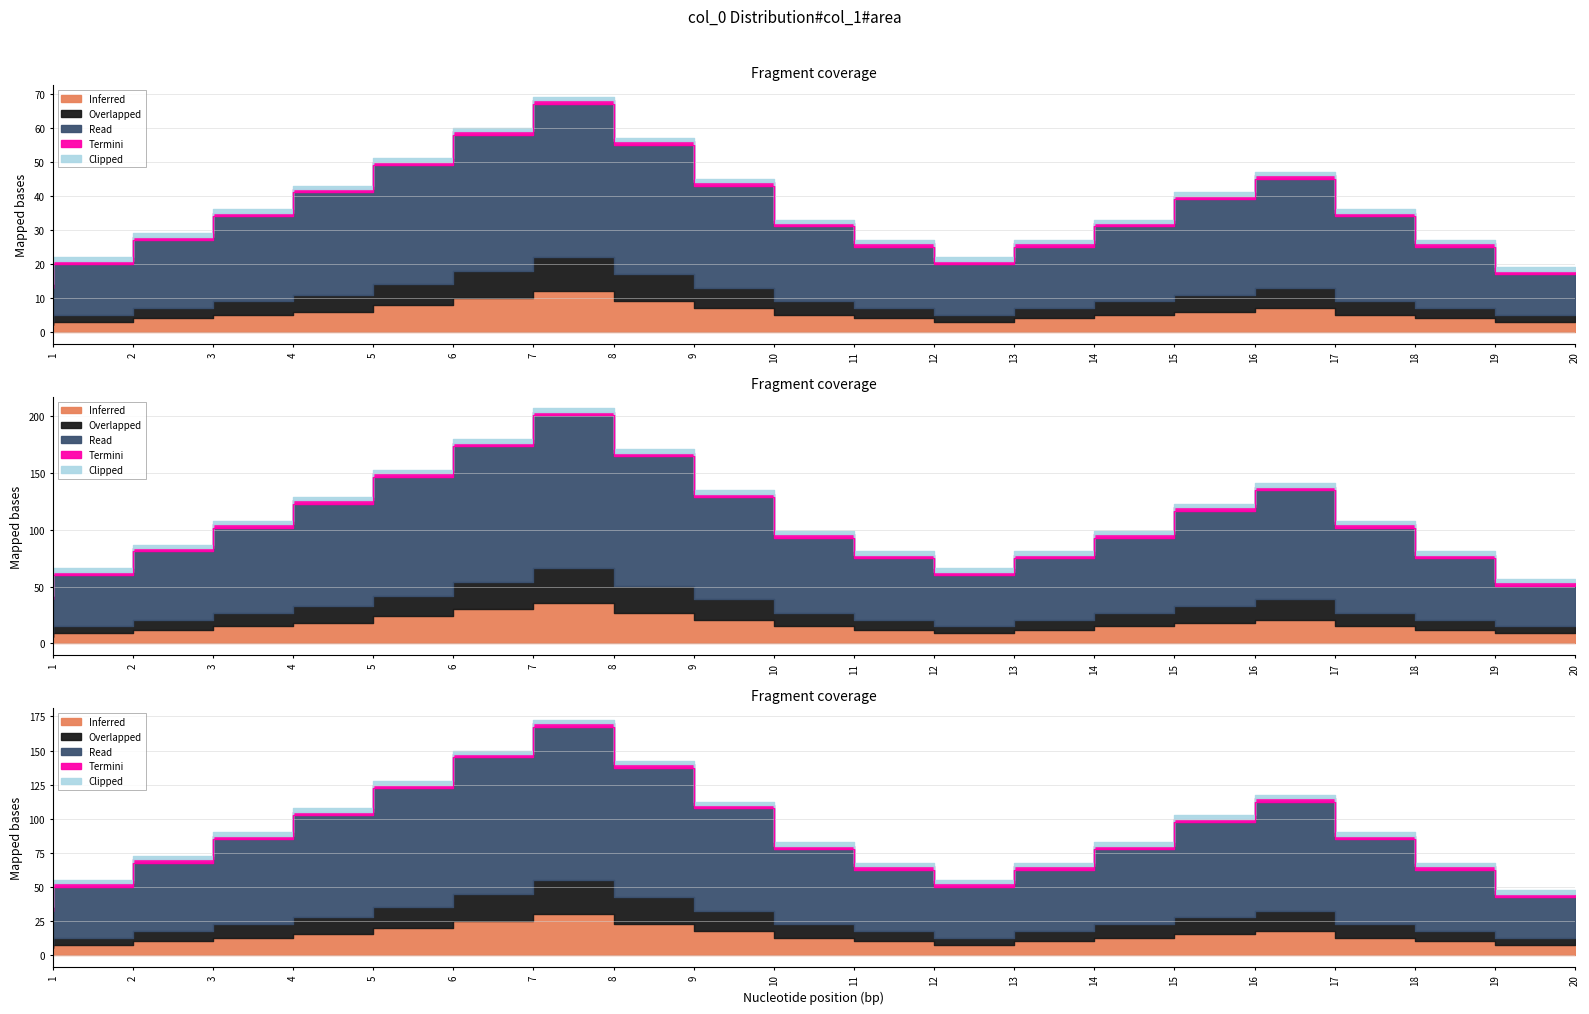

Is the value of Read at 2 greater than the value of Inferred at 20?

No